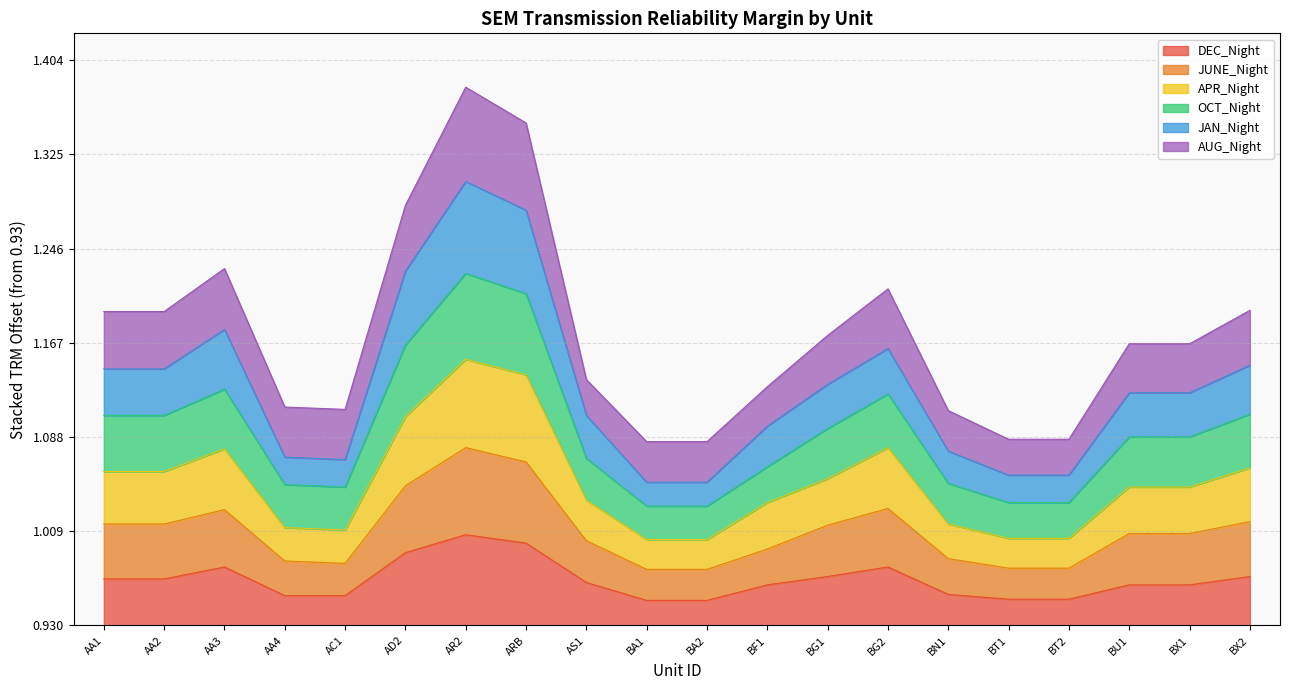

Which category has the highest value in the OCT_Night series?

AR2